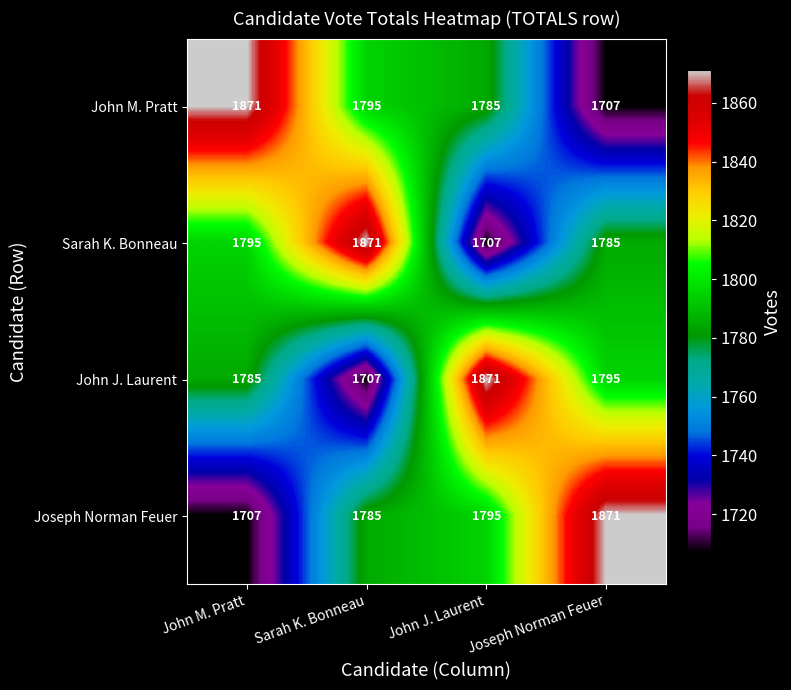

What is the greatest value displayed?

1871